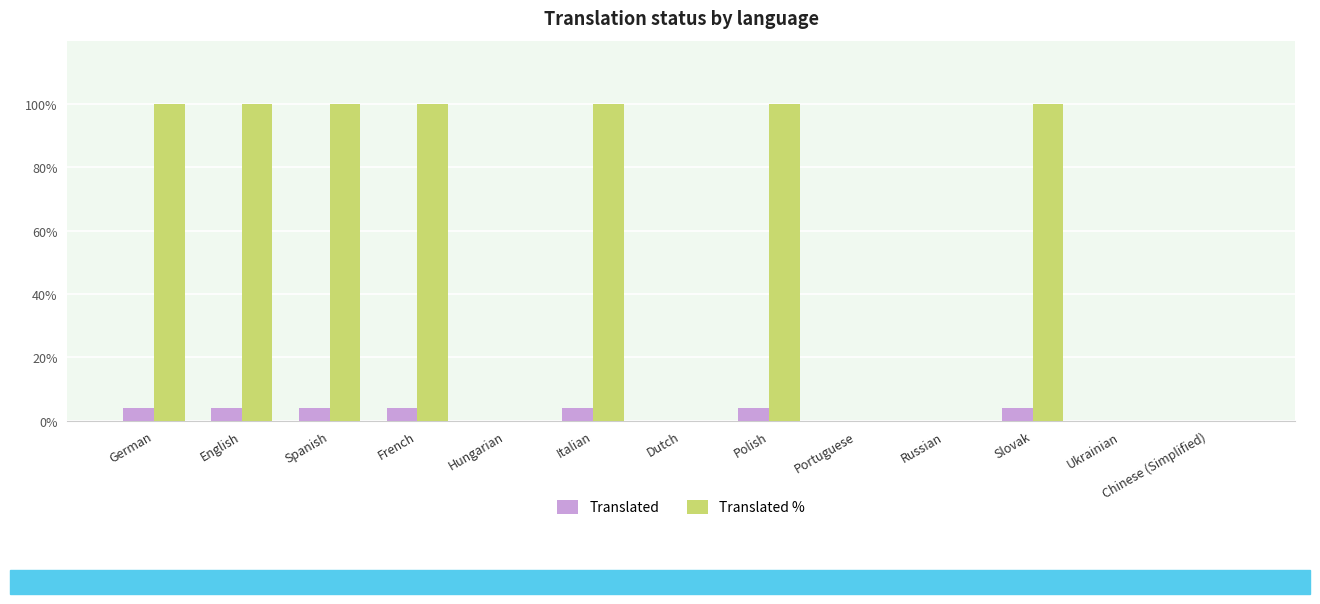

Which series has the largest total across all categories?

Translated %